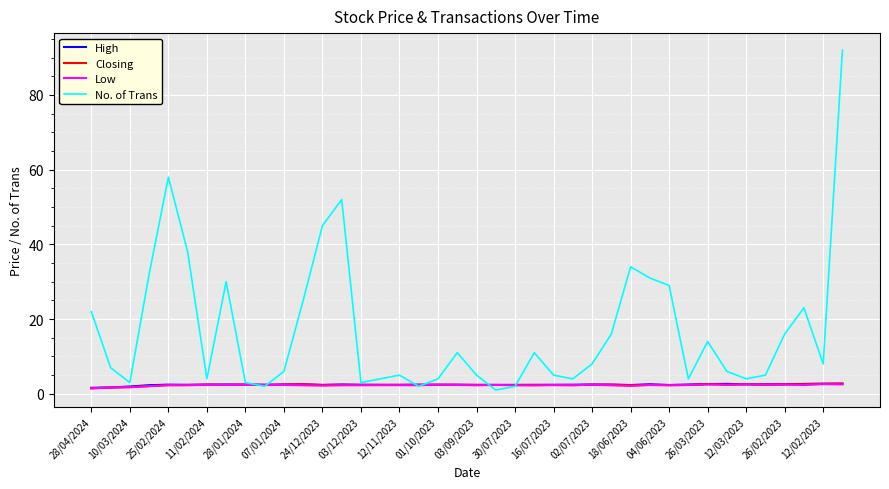

Which series has the largest total across all categories?

No. of Trans